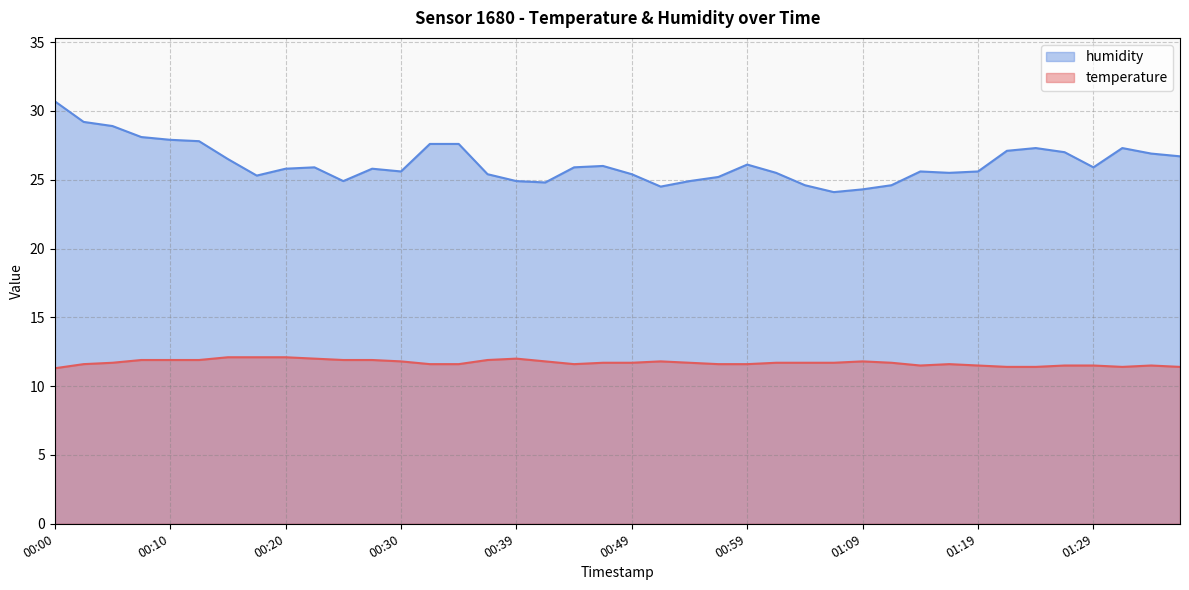

At which label does humidity first exceed 25?

00:00